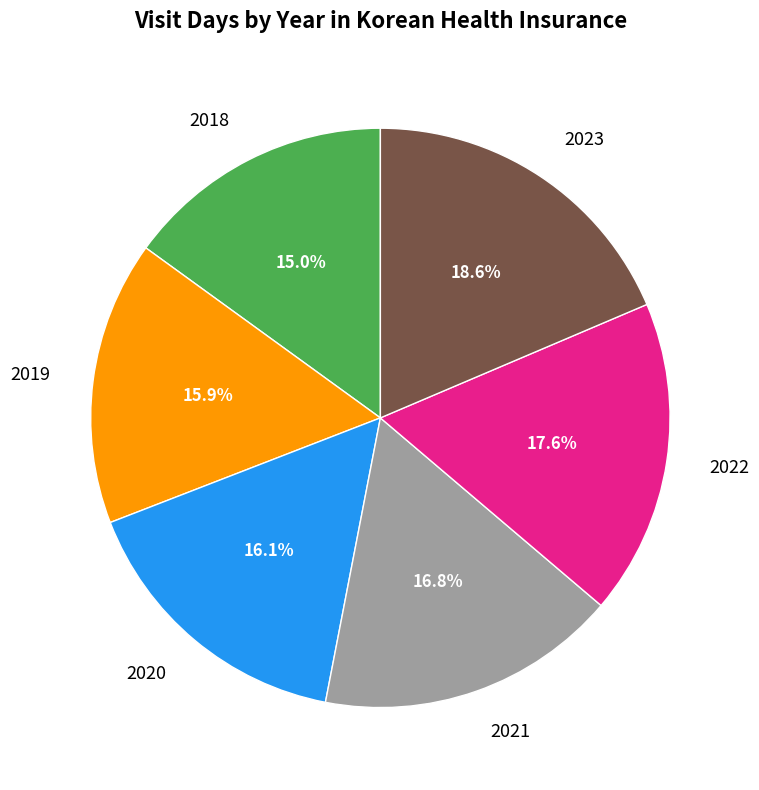

How many segments does this pie chart have?

6